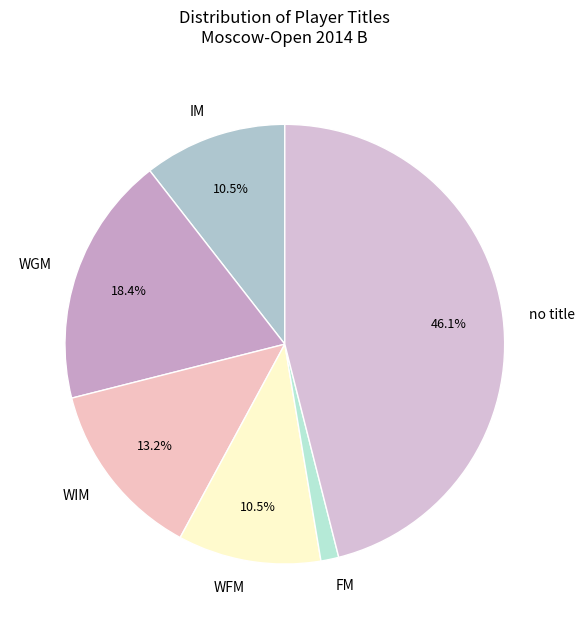

Does any single category account for the majority?

No